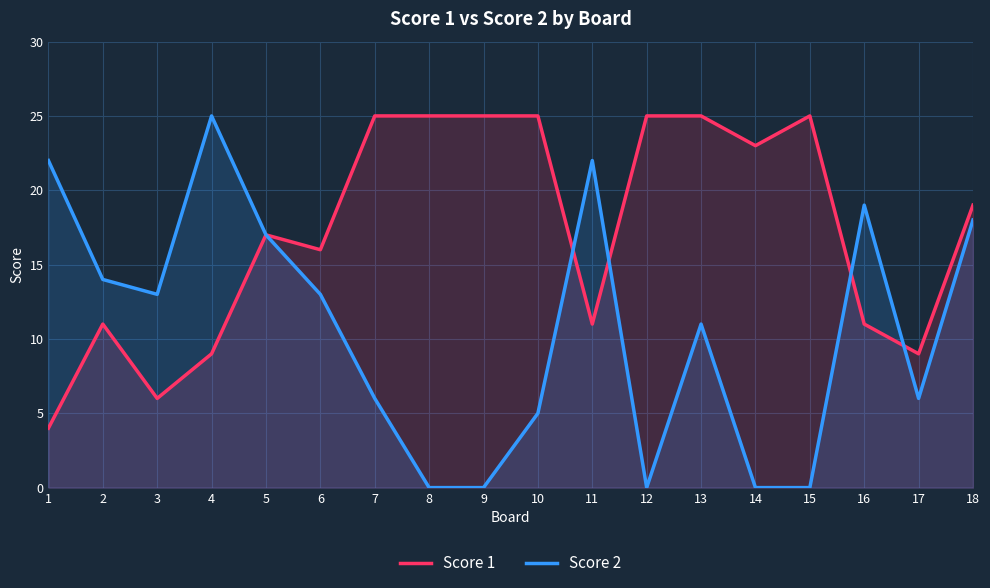

Where do Score 2 and Score 1 first cross each other?

10 and 11